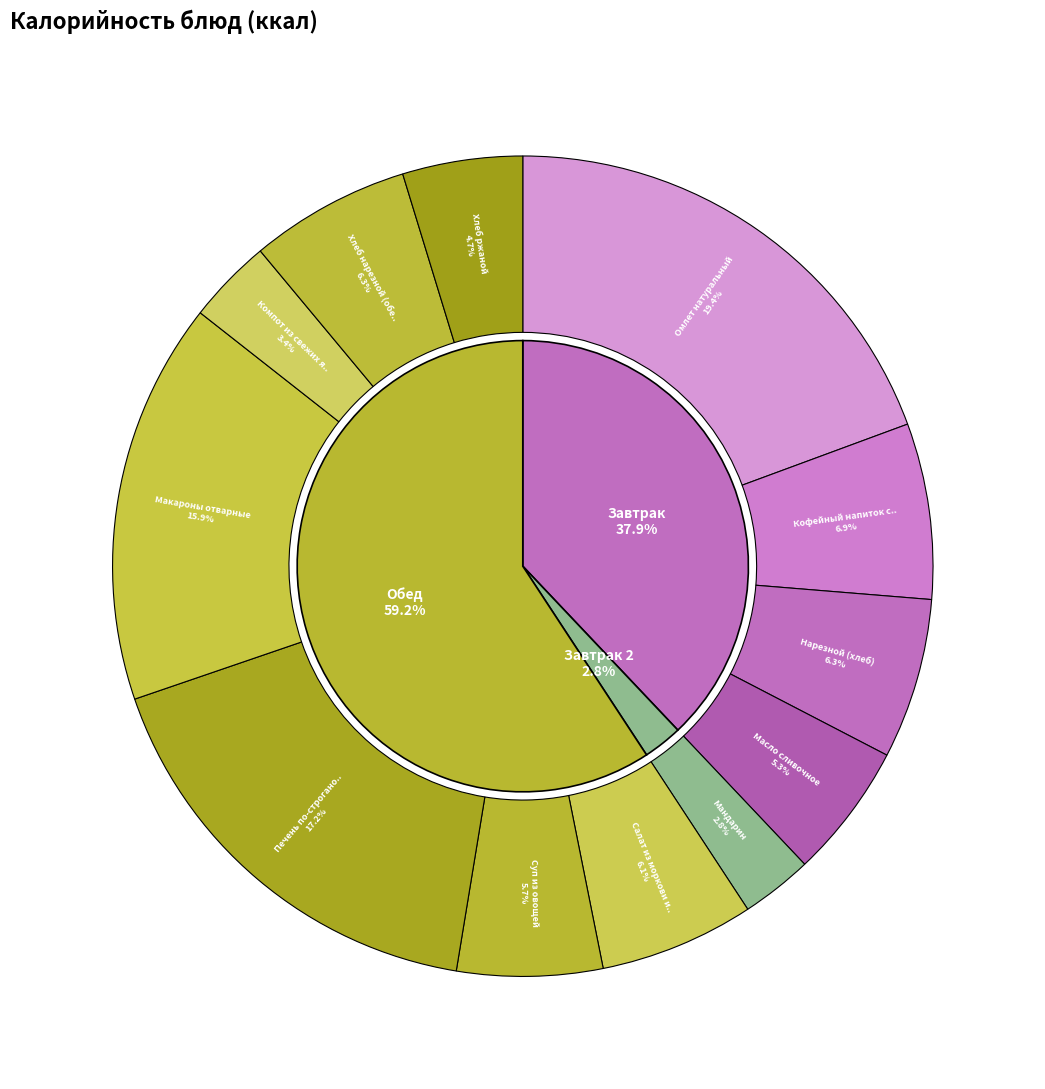

To the nearest percent, what is the average slice percentage?

8%